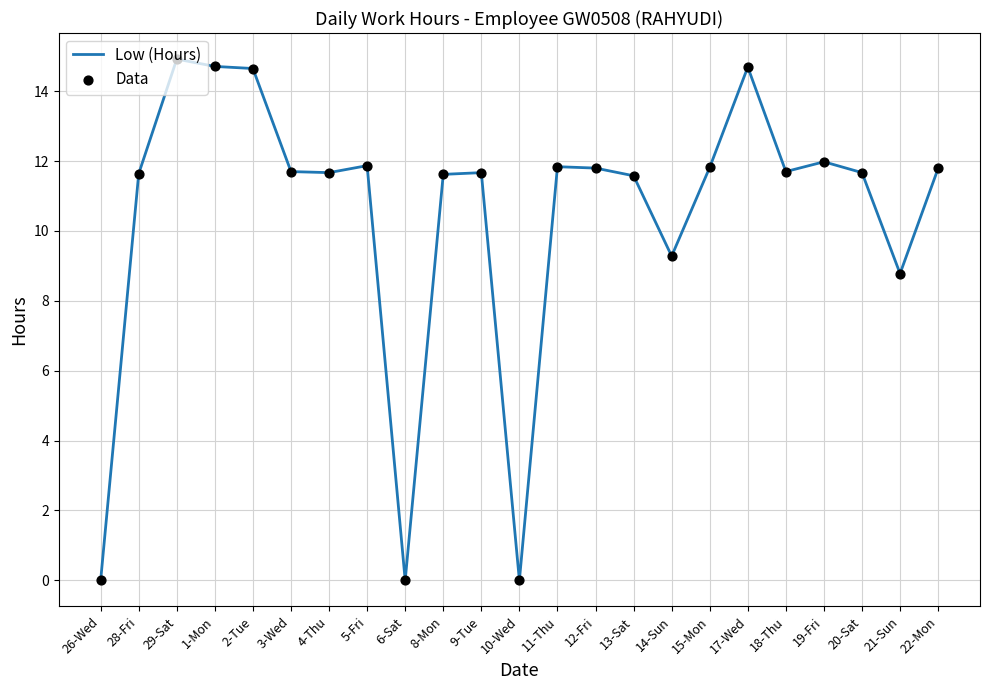

What is the greatest value displayed?

14.9